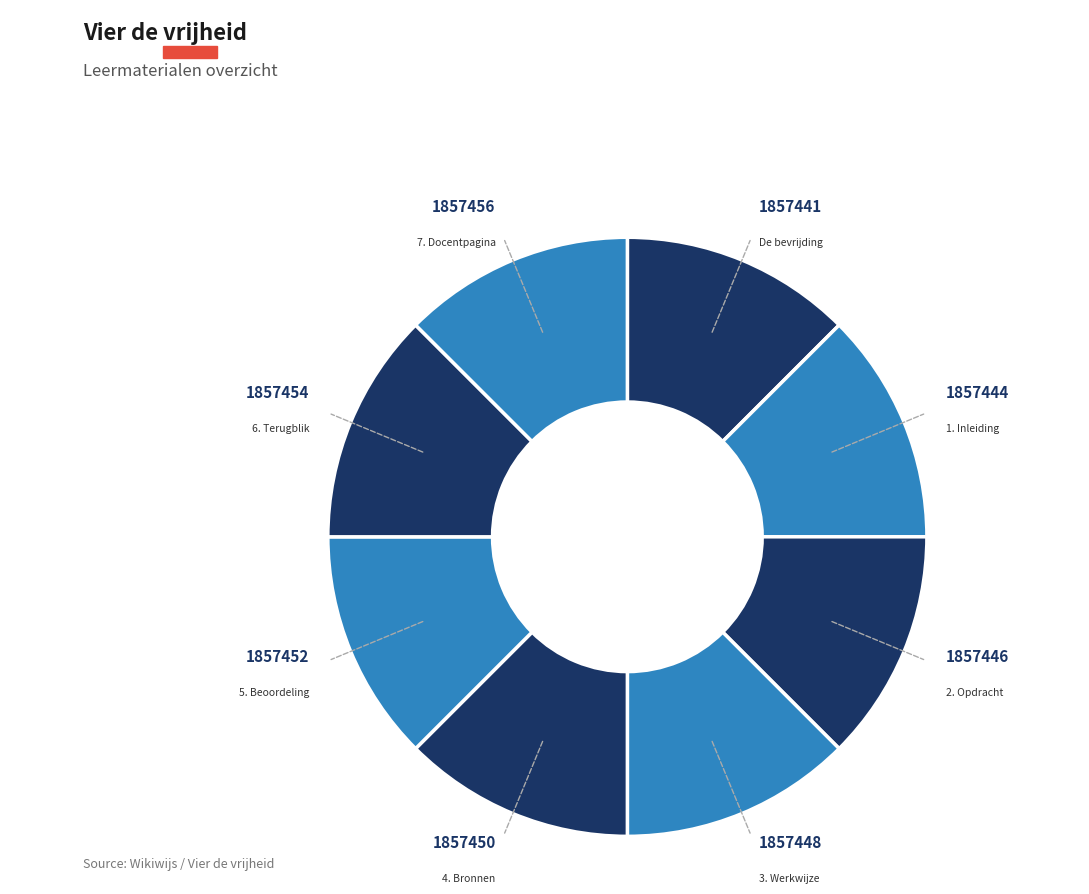

What is the smallest slice in the pie chart?

De bevrijding